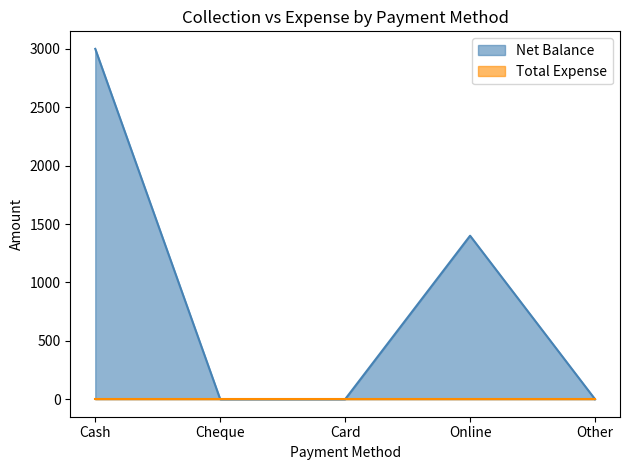

What is the label of the 4th point from the left?

Online